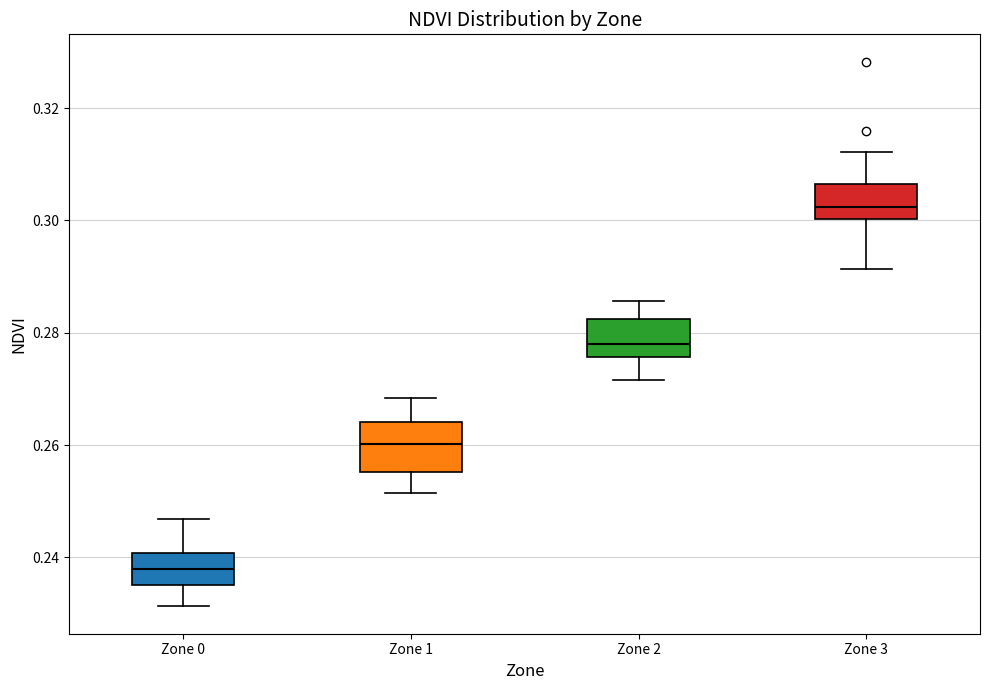

Which box has the highest median line?

Zone 3